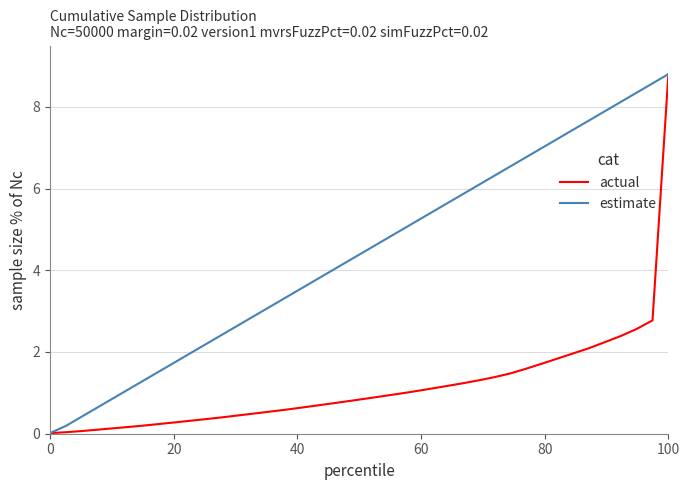

Does the chart have visible grid lines?

Yes